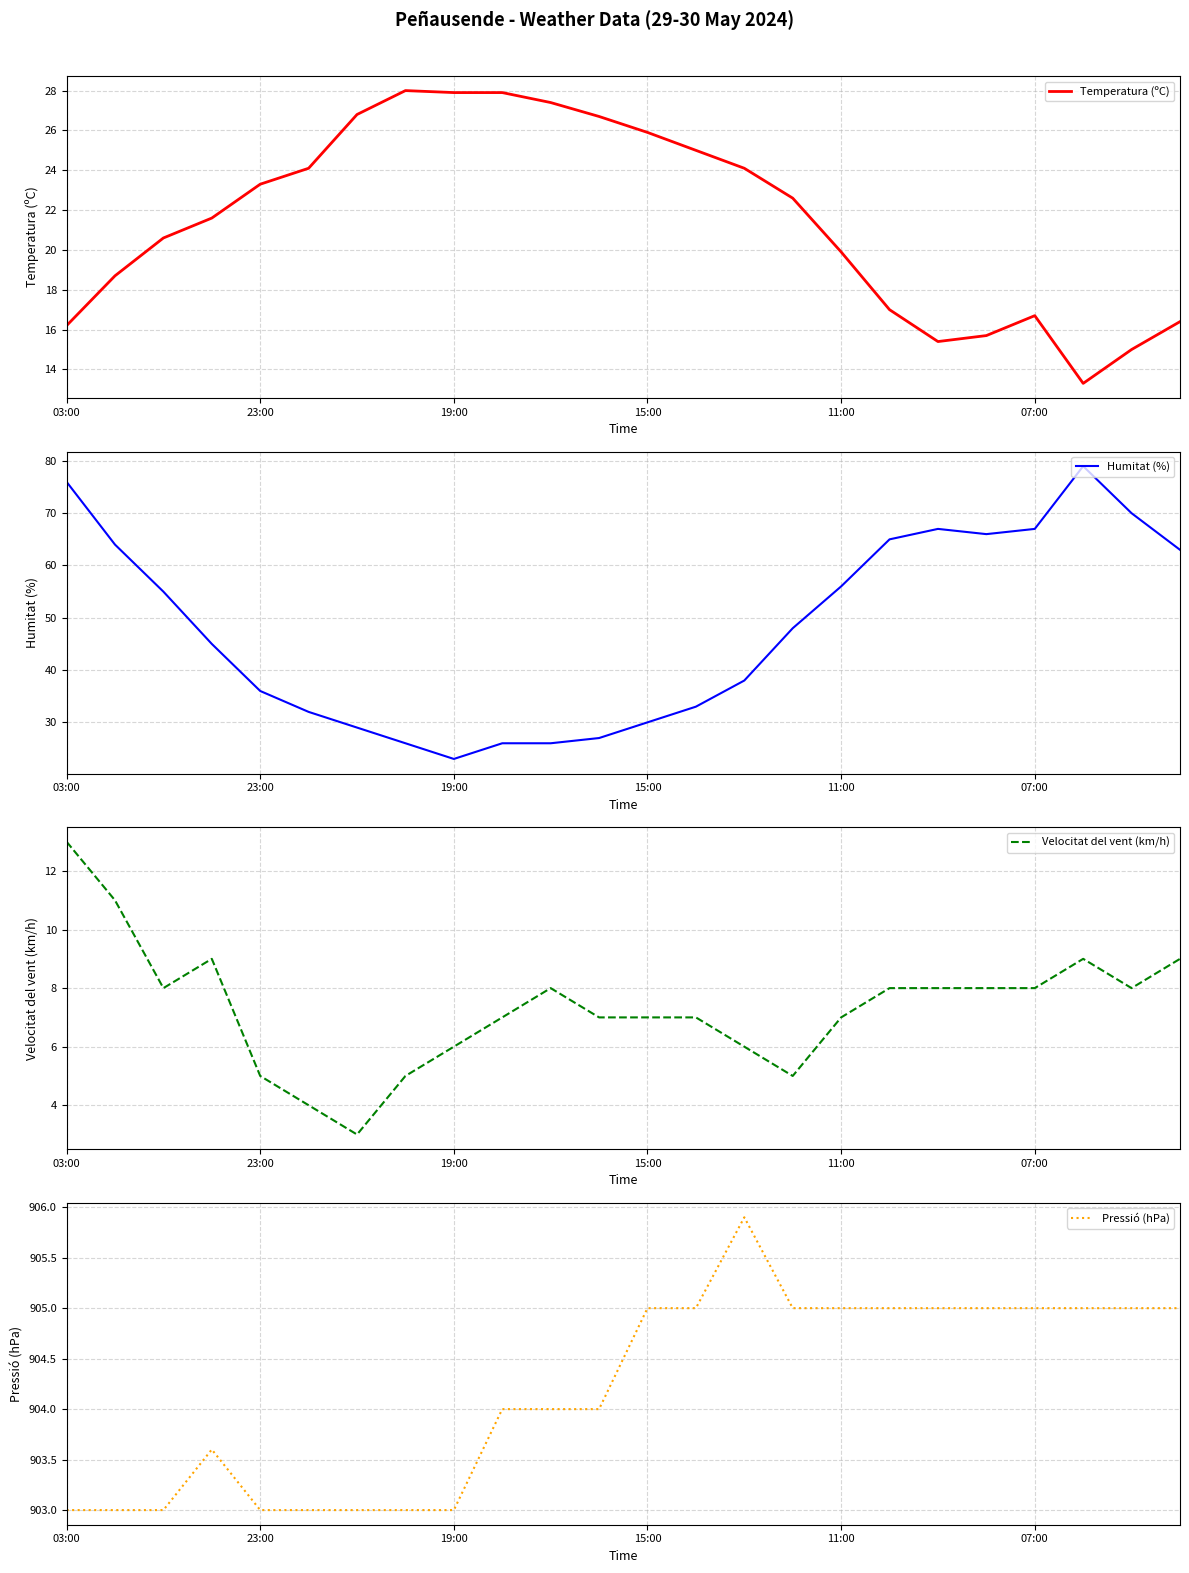

What is the smallest value displayed?

3.0